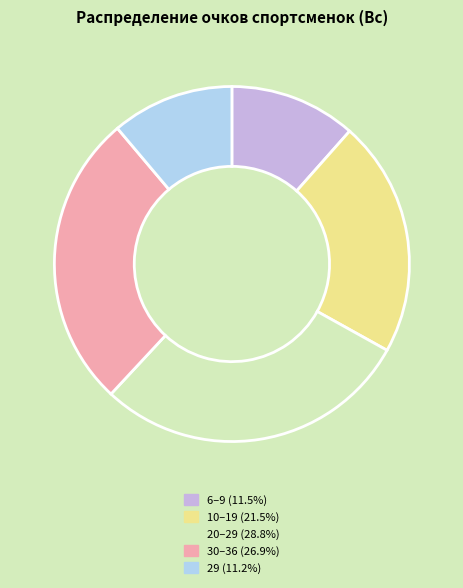

Is there any slice that represents more than half of the pie?

No